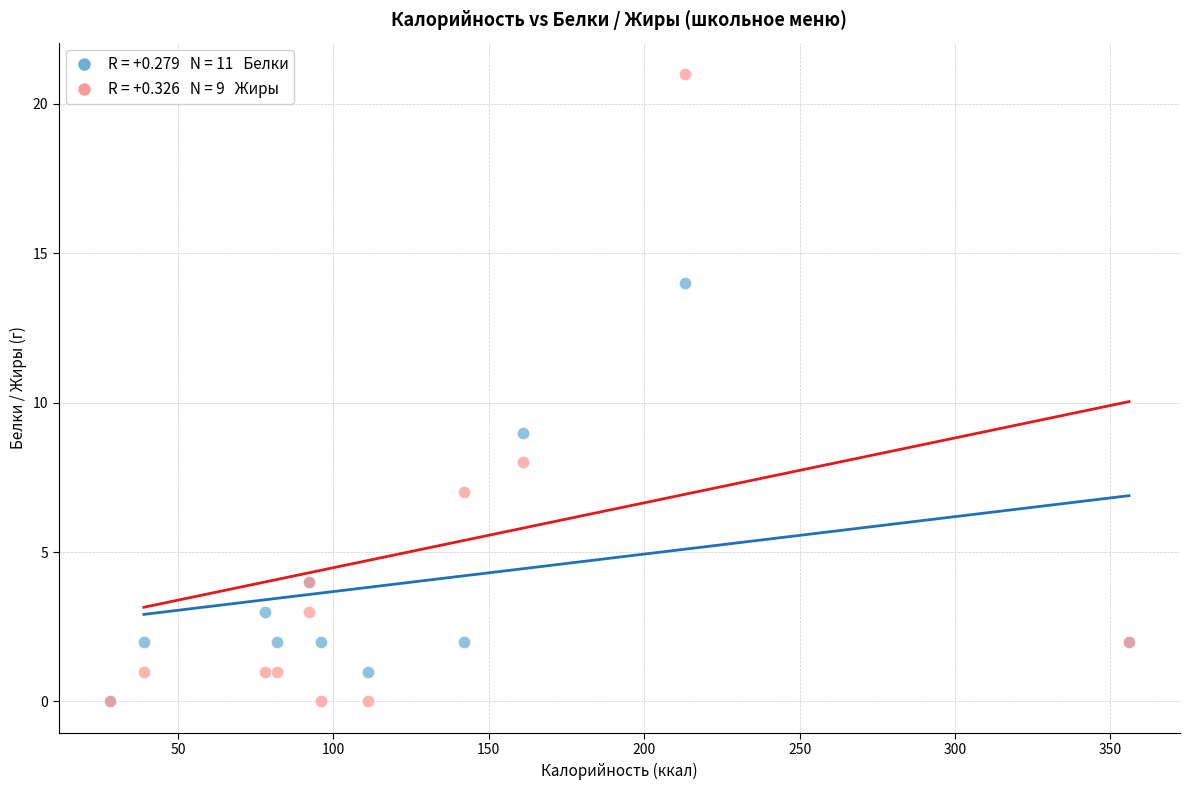

Across all series, what Y value is closest to 10?

9